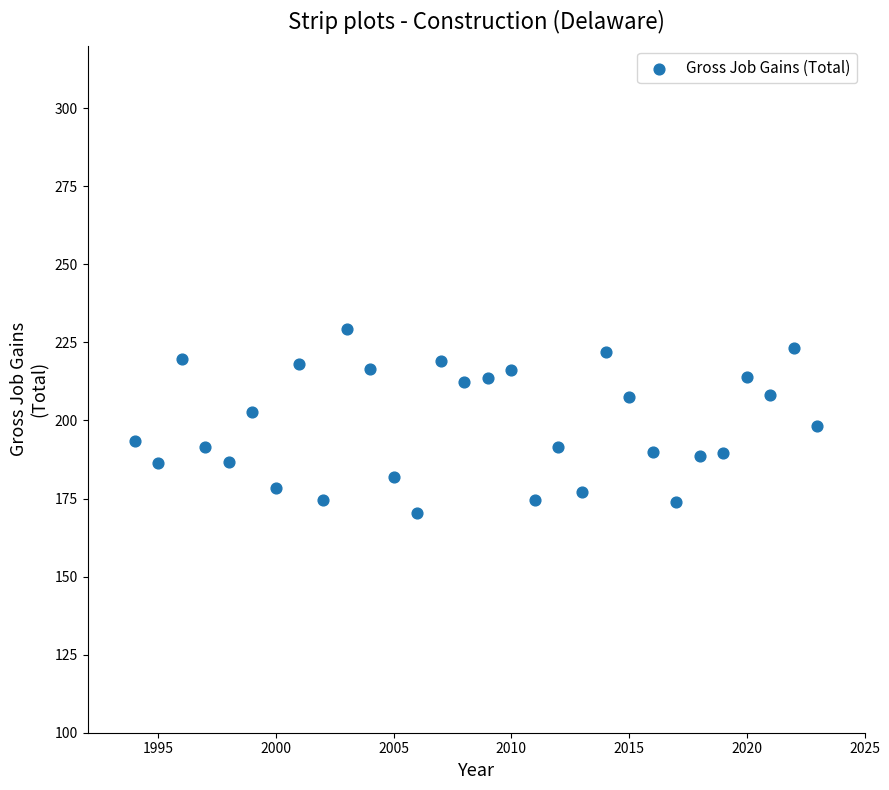

What is the range of Y values (max minus min)?

58.9